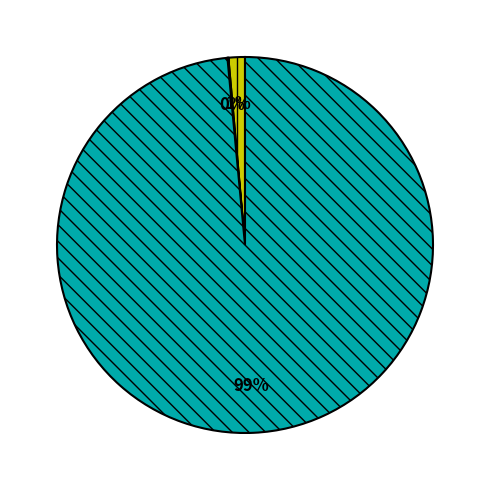

Is there a majority slice in this chart?

Yes